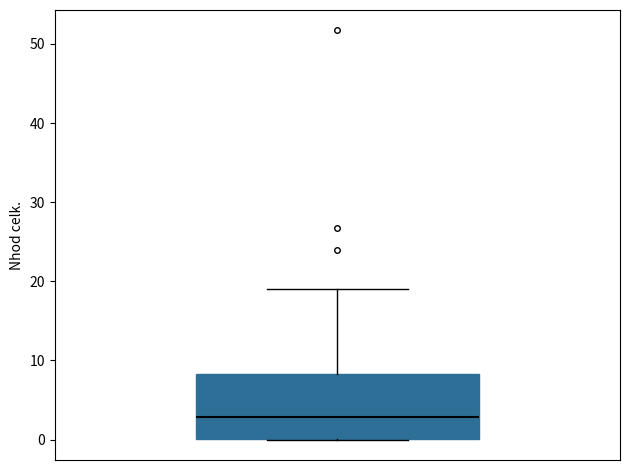

Transcribe this box plot: give where the median line is, the range the box spans, and where the two whiskers end, as read against the y-axis. The values are not printed on the chart, so give them approximately, as read against the axis.

median 3, box 0 to 8, whiskers 0 to 19